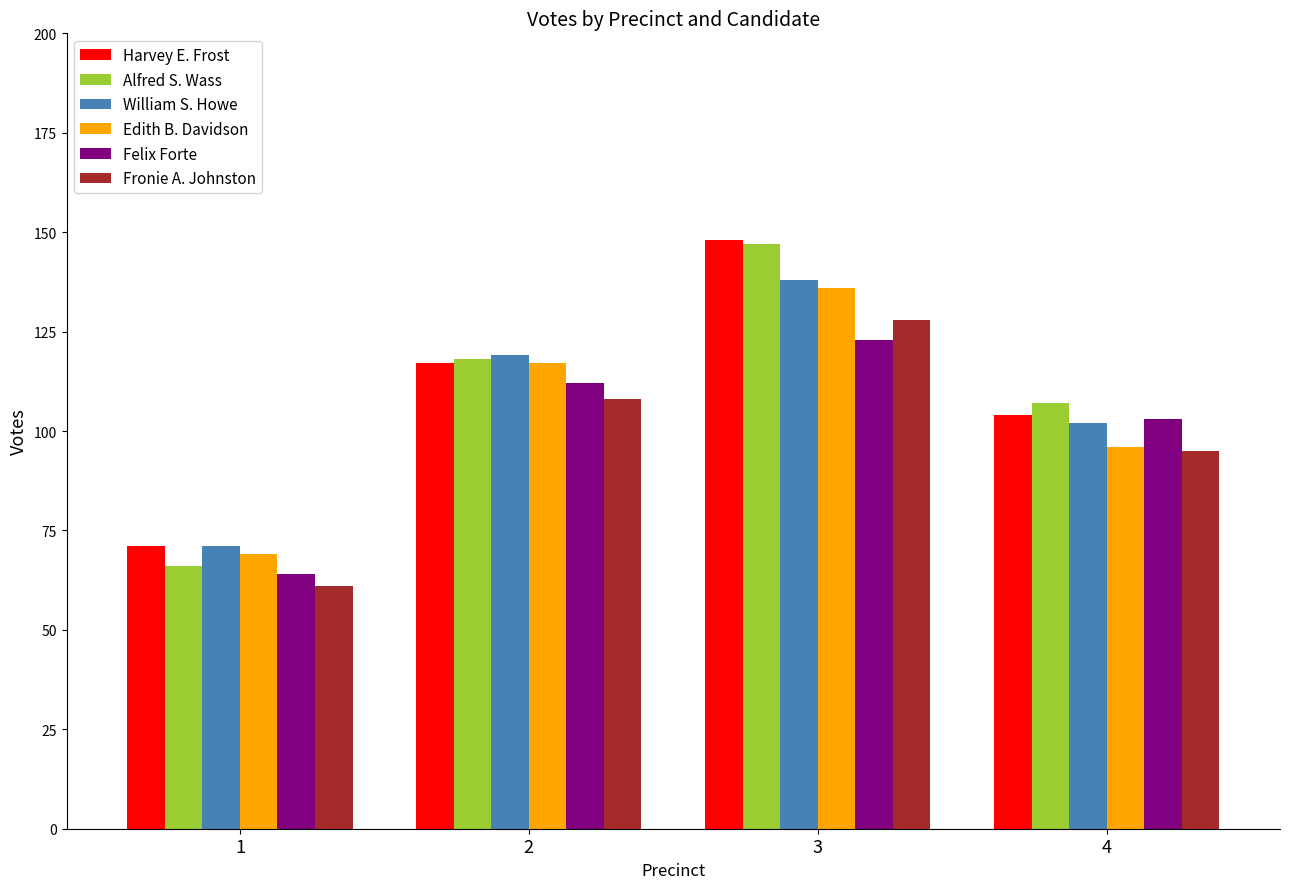

How many bars are there in each group?

6